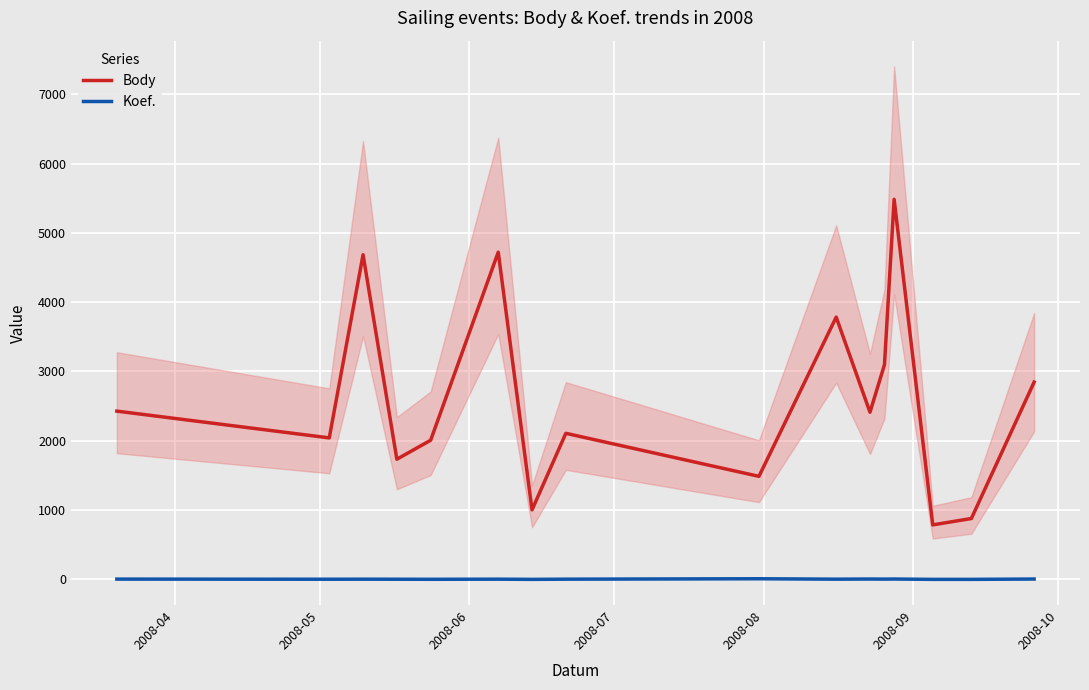

Rank the series by their average value, from highest to lowest.

Body, Koef.